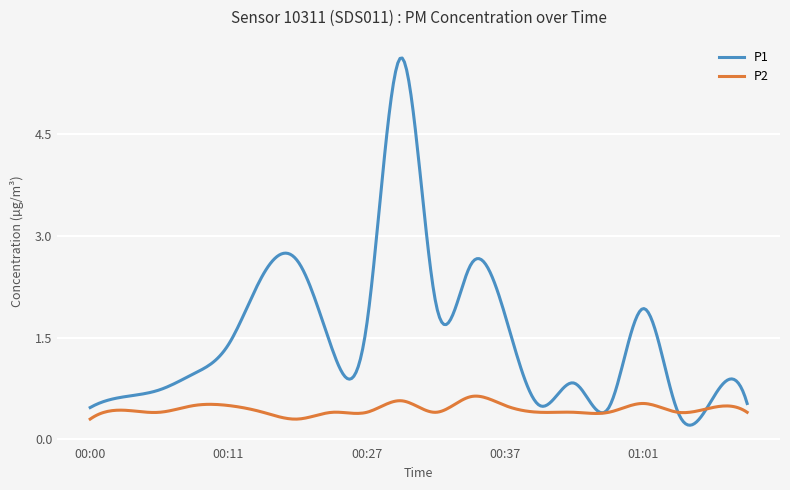

Count the number of data series in this chart.

2